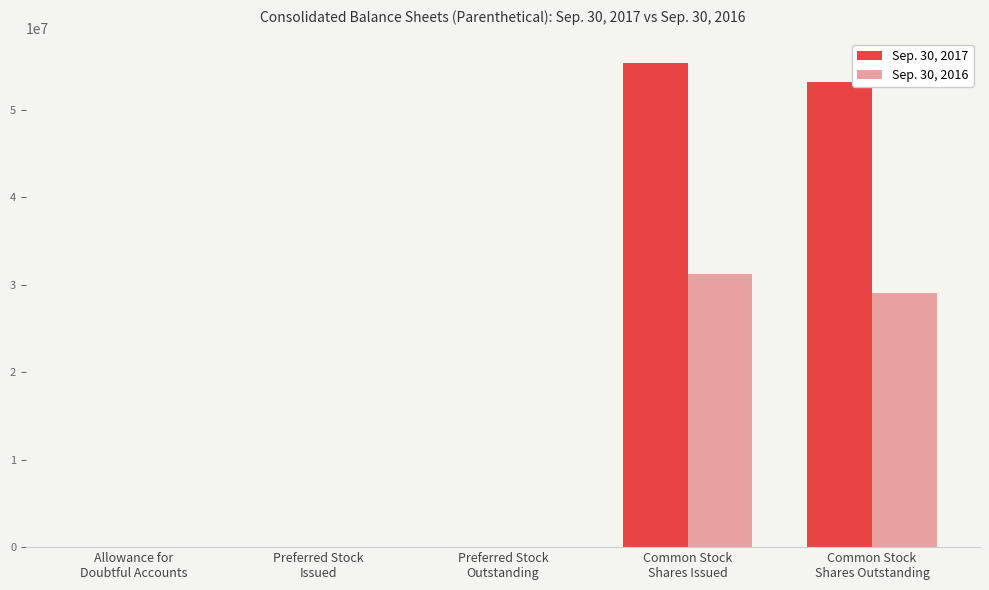

Is it true that Sep. 30, 2016 equals 29090250 at Common Stock
Shares Outstanding?

True